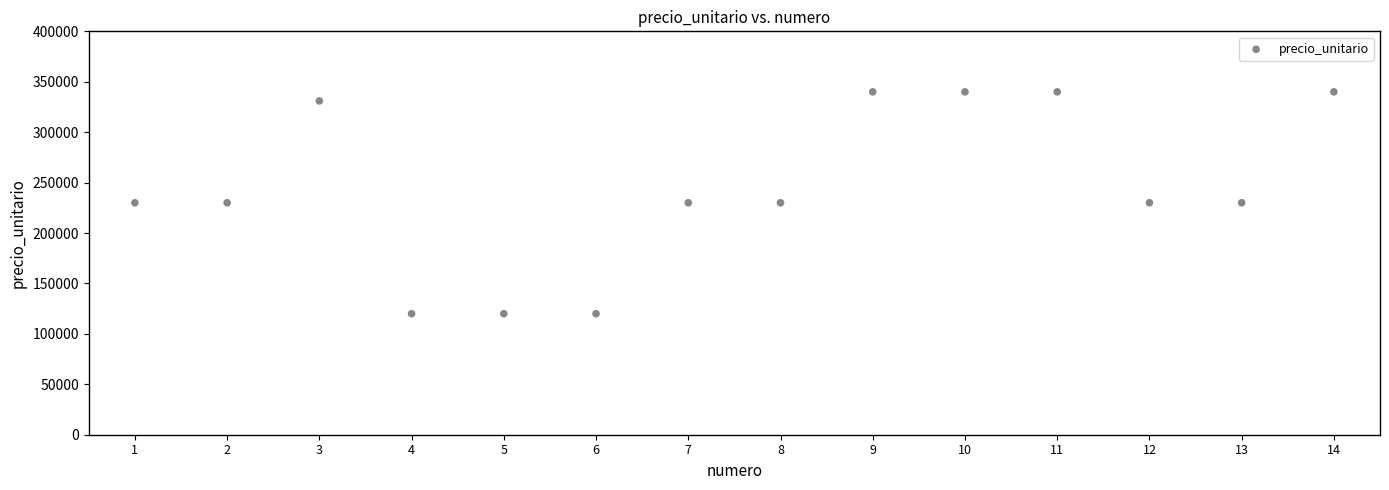

What is the range of Y values (max minus min)?

220000